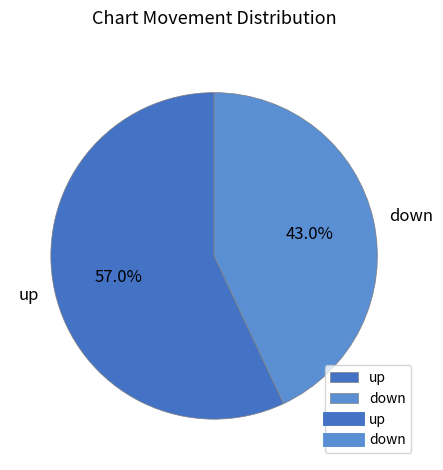

What percentage is the down slice, to the nearest percent?

43%